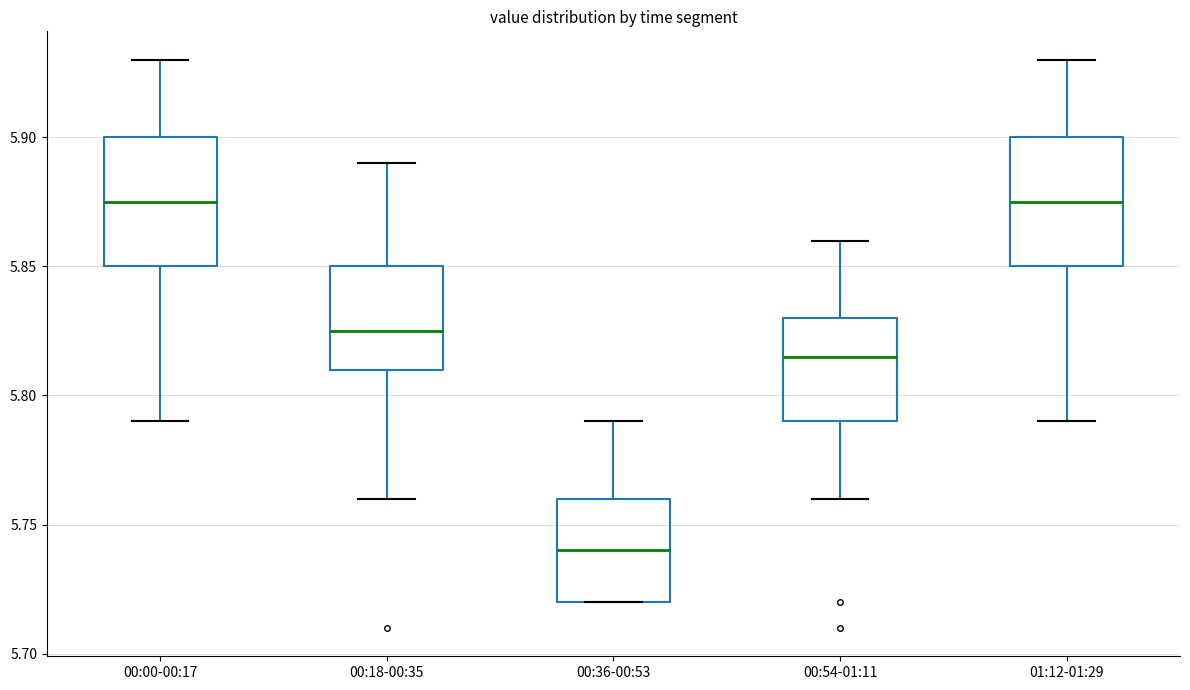

Reading left to right, transcribe this box plot: for each box, give where its median line is, the range the box spans, and where its two whiskers end, as read against the y-axis. The values are not printed on the chart, so give them approximately, as read against the axis.

00:00-00:17: median 5.875, box 5.850 to 5.900, whiskers 5.790 to 5.930
00:18-00:35: median 5.825, box 5.810 to 5.850, whiskers 5.760 to 5.890
00:36-00:53: median 5.740, box 5.720 to 5.760, whiskers 5.720 to 5.790
00:54-01:11: median 5.815, box 5.790 to 5.830, whiskers 5.760 to 5.860
01:12-01:29: median 5.875, box 5.850 to 5.900, whiskers 5.790 to 5.930